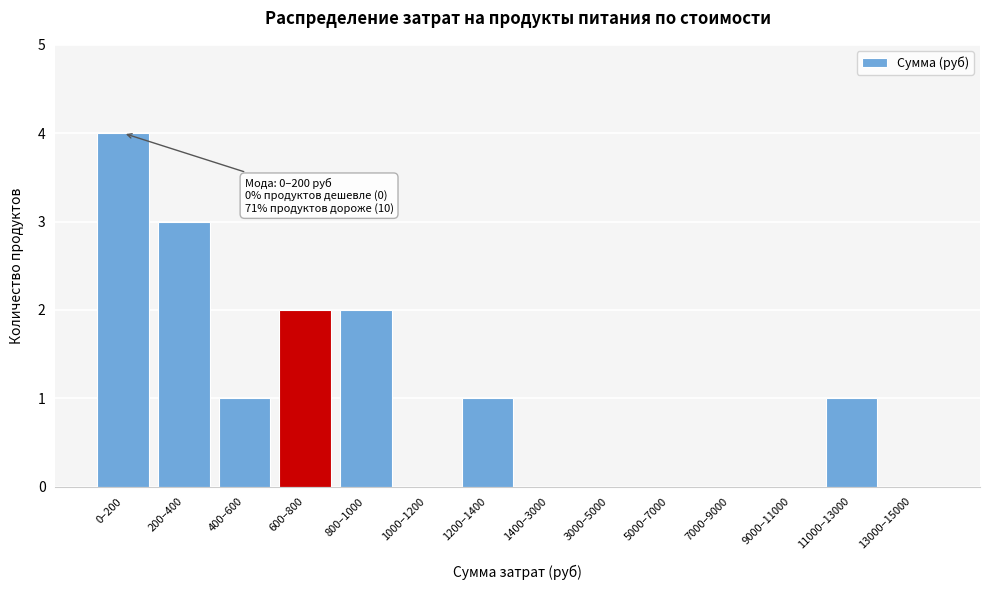

Reading left to right, extract all data points from this chart.

0–200=4	200–400=3	400–600=1	600–800=2	800–1000=2	1000–1200=0	1200–1400=1	1400–3000=0	3000–5000=0	5000–7000=0	7000–9000=0	9000–11000=0	11000–13000=1	13000–15000=0